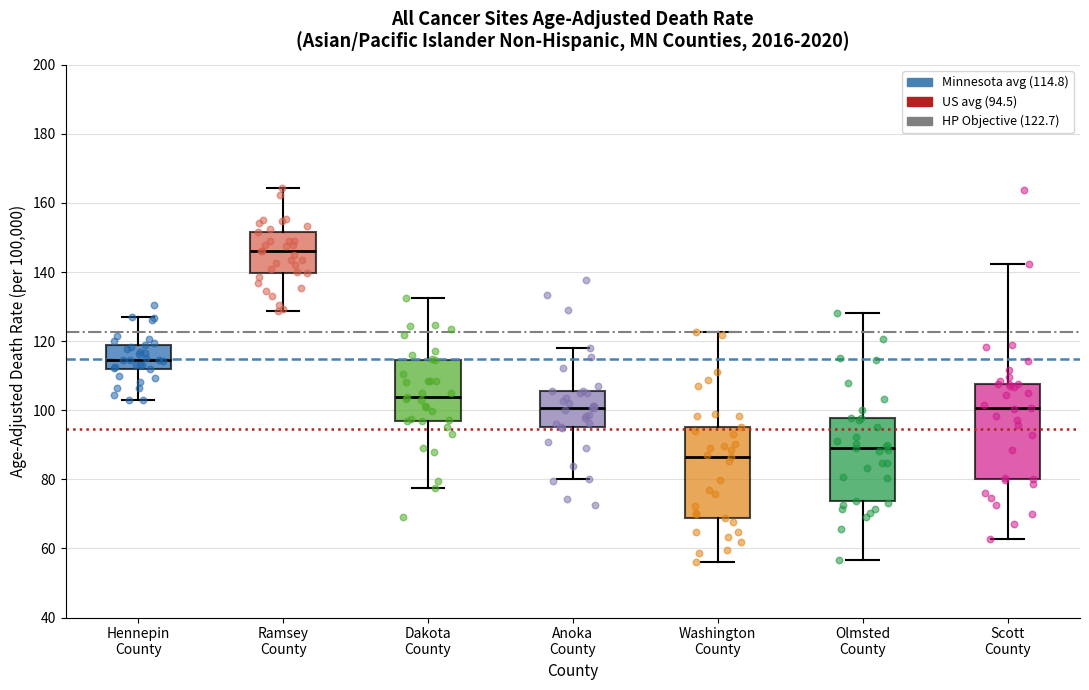

Reading left to right, transcribe this box plot: for each box, give where its median line is, the range the box spans, and where its two whiskers end, as read against the y-axis. The values are not printed on the chart, so give them approximately, as read against the axis.

Hennepin County: median 114, box 112 to 118, whiskers 104 to 128
Ramsey County: median 146, box 140 to 152, whiskers 128 to 164
Dakota County: median 104, box 96 to 114, whiskers 78 to 132
Anoka County: median 100, box 96 to 106, whiskers 80 to 118
Washington County: median 86, box 68 to 96, whiskers 56 to 122
Olmsted County: median 90, box 74 to 98, whiskers 56 to 128
Scott County: median 100, box 80 to 108, whiskers 62 to 142